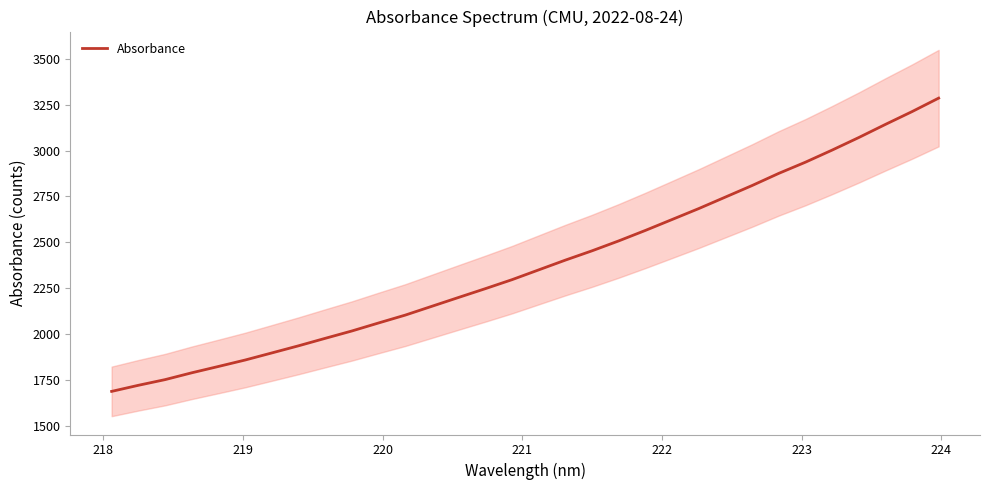

How many lines are shown in the chart?

1